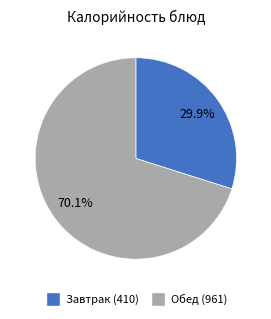

Does any single category account for the majority?

Yes